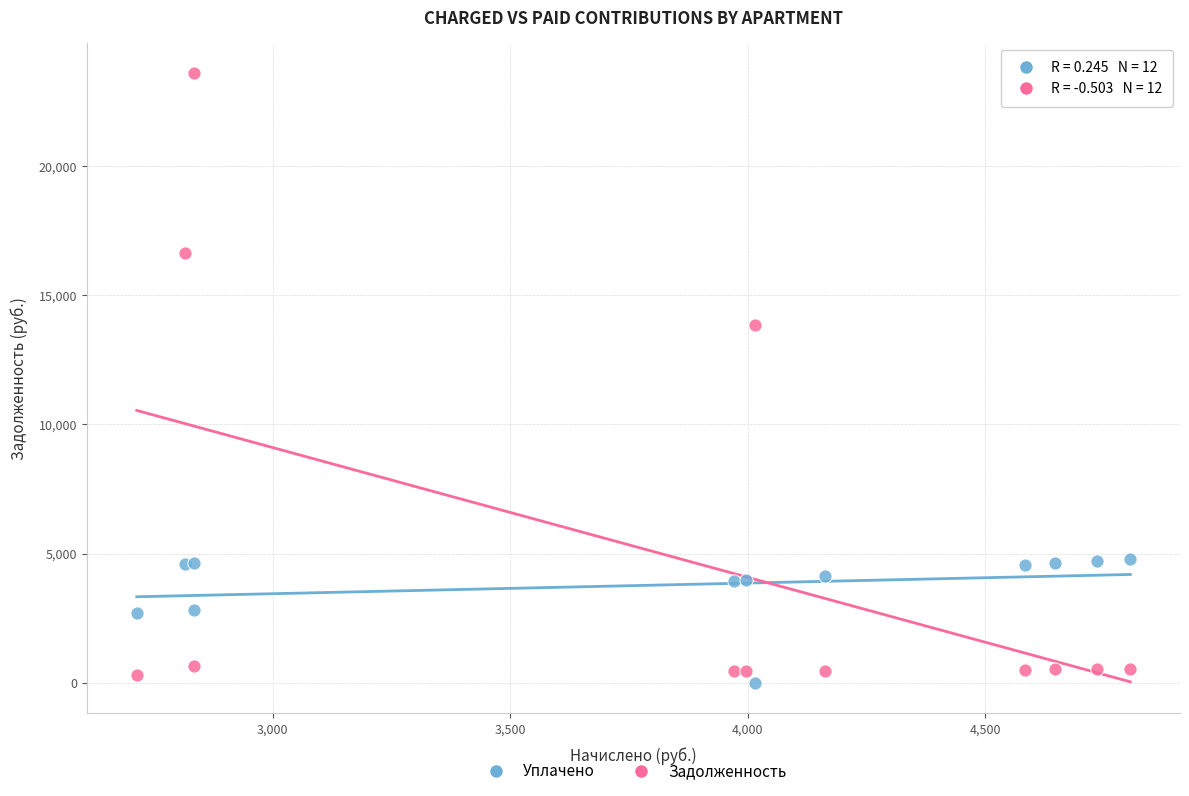

Which series has the widest spread of Y values?

Задолженность